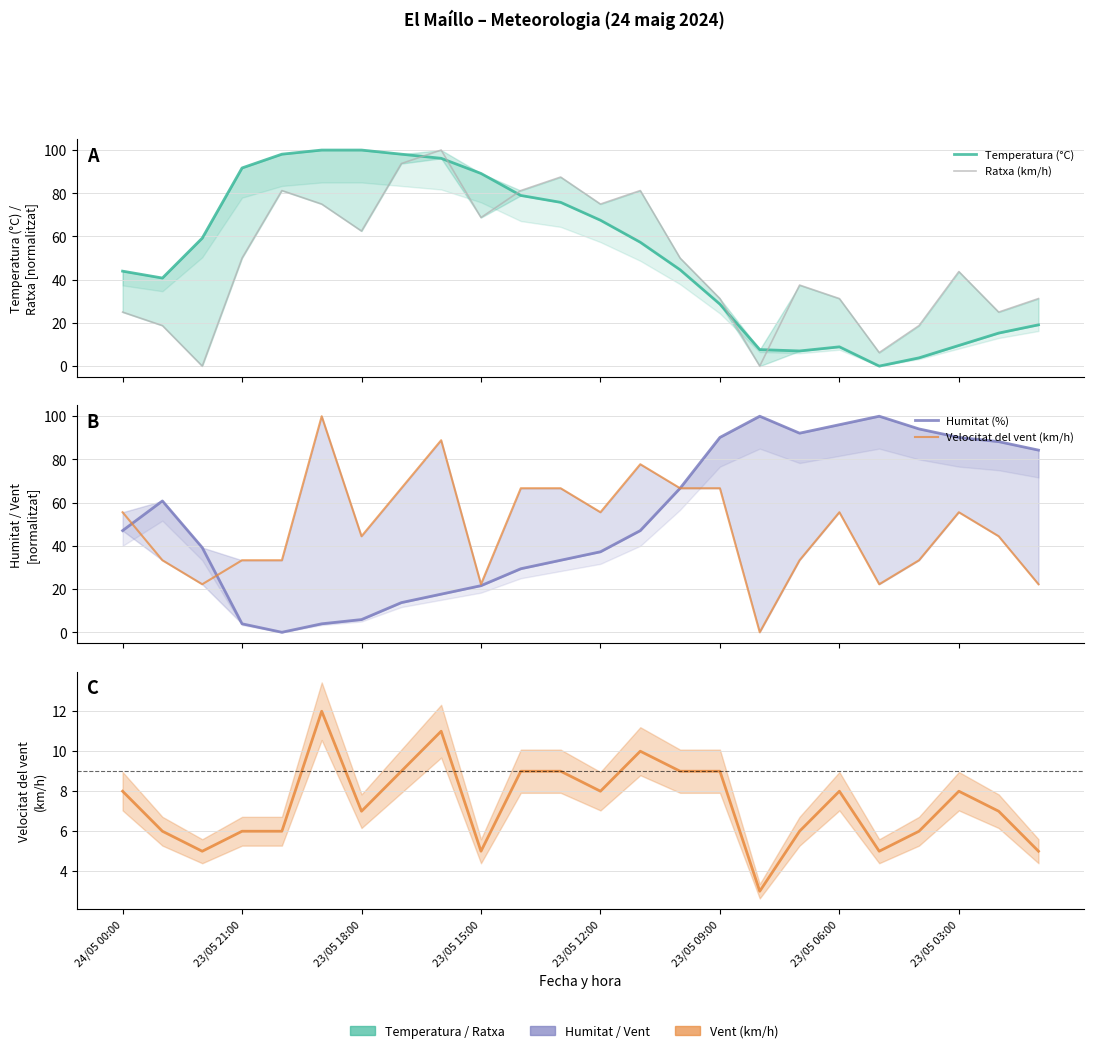

What is the difference between the second highest and minimum values in the Temperatura (°C) series?

100.0